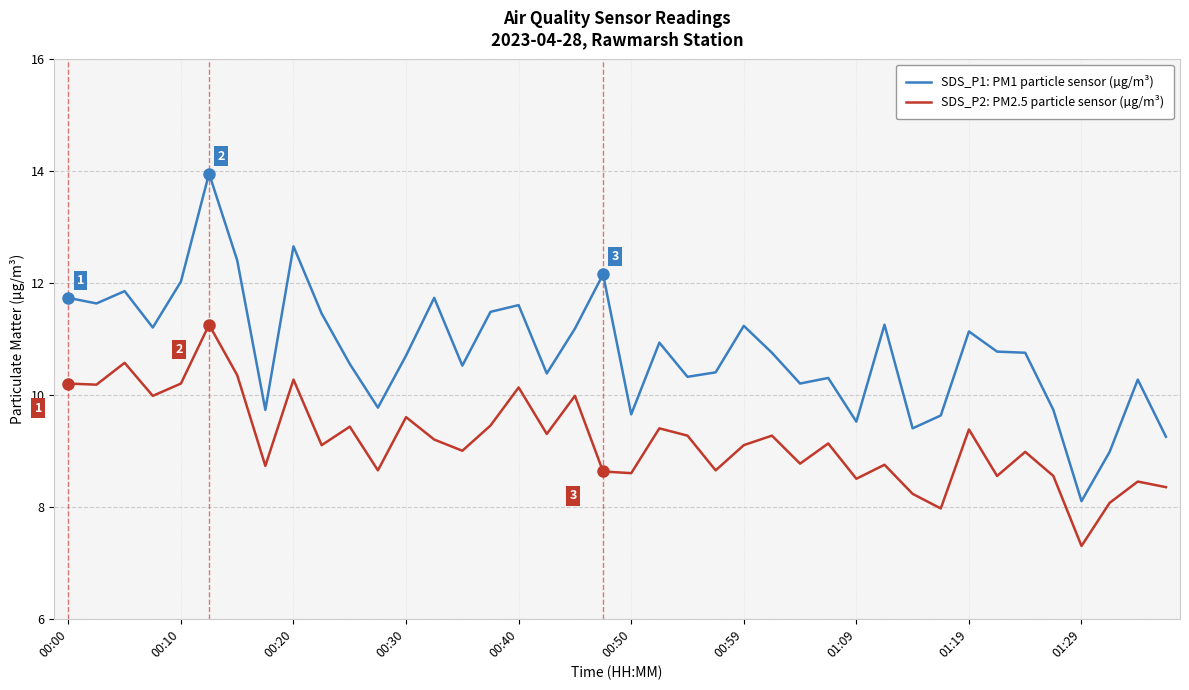

Is this an area chart (filled region under the line)?

No